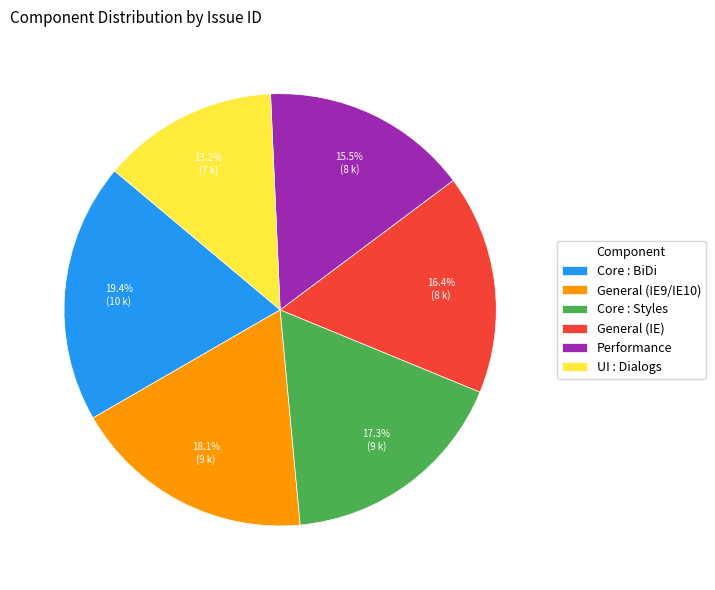

Which slice is the largest?

Core : BiDi